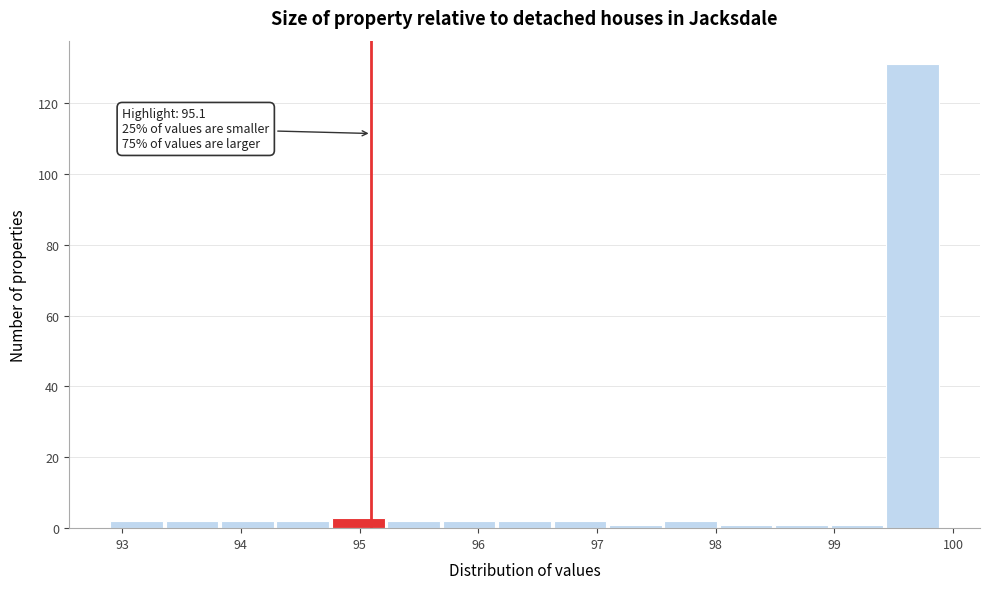

Which range on the x-axis has the tallest bar?

99.4 to 99.9